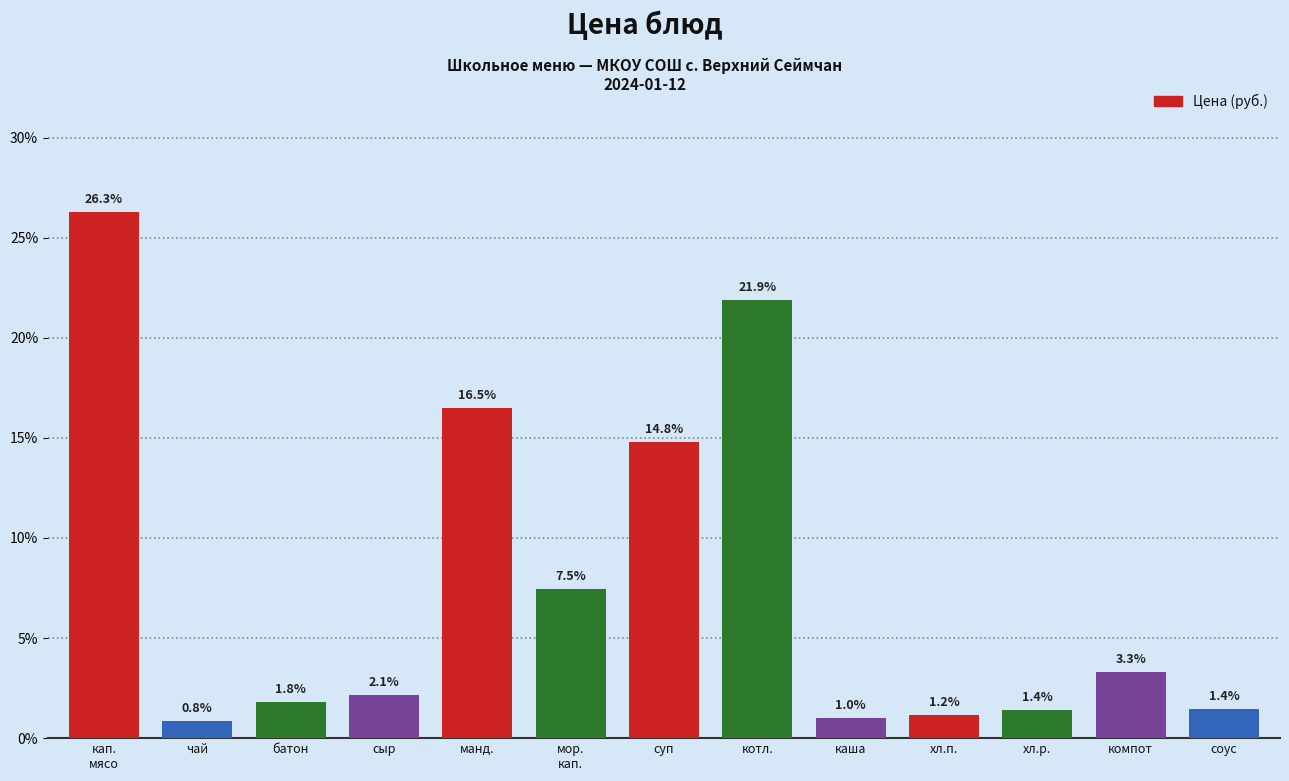

Reading right to left, what are all the values shown in this chart?

1.4	3.3	1.4	1.2	1.0	21.9	14.8	7.5	16.5	2.1	1.8	0.8	26.3